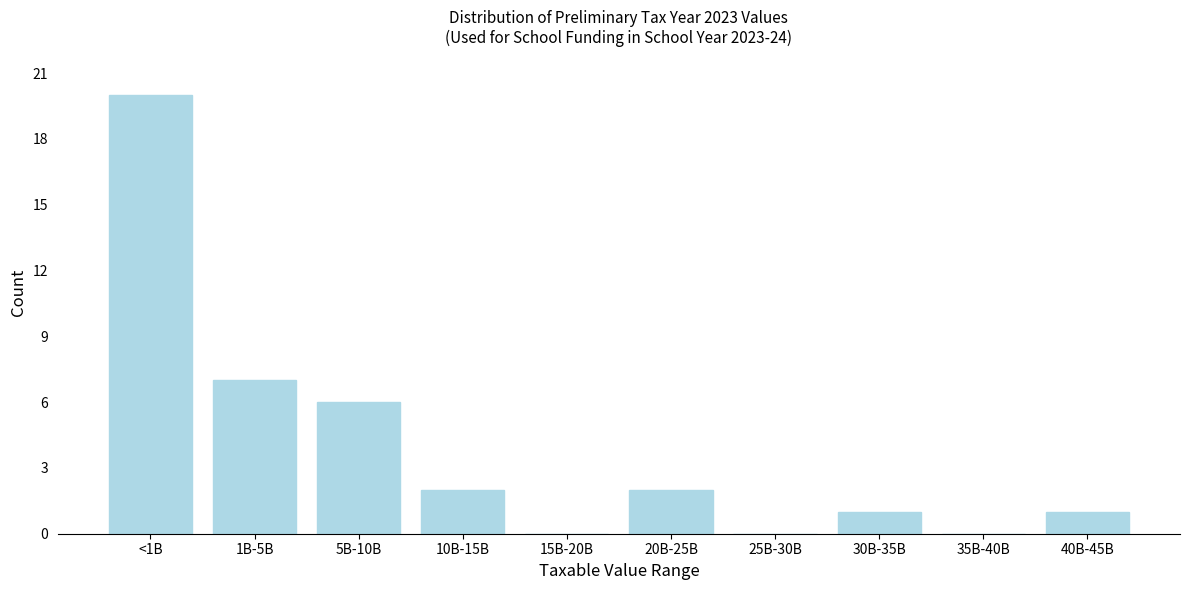

Reading left to right, list all the values displayed in this chart.

<1B=20	1B-5B=7	5B-10B=6	10B-15B=2	15B-20B=0	20B-25B=2	25B-30B=0	30B-35B=1	35B-40B=0	40B-45B=1